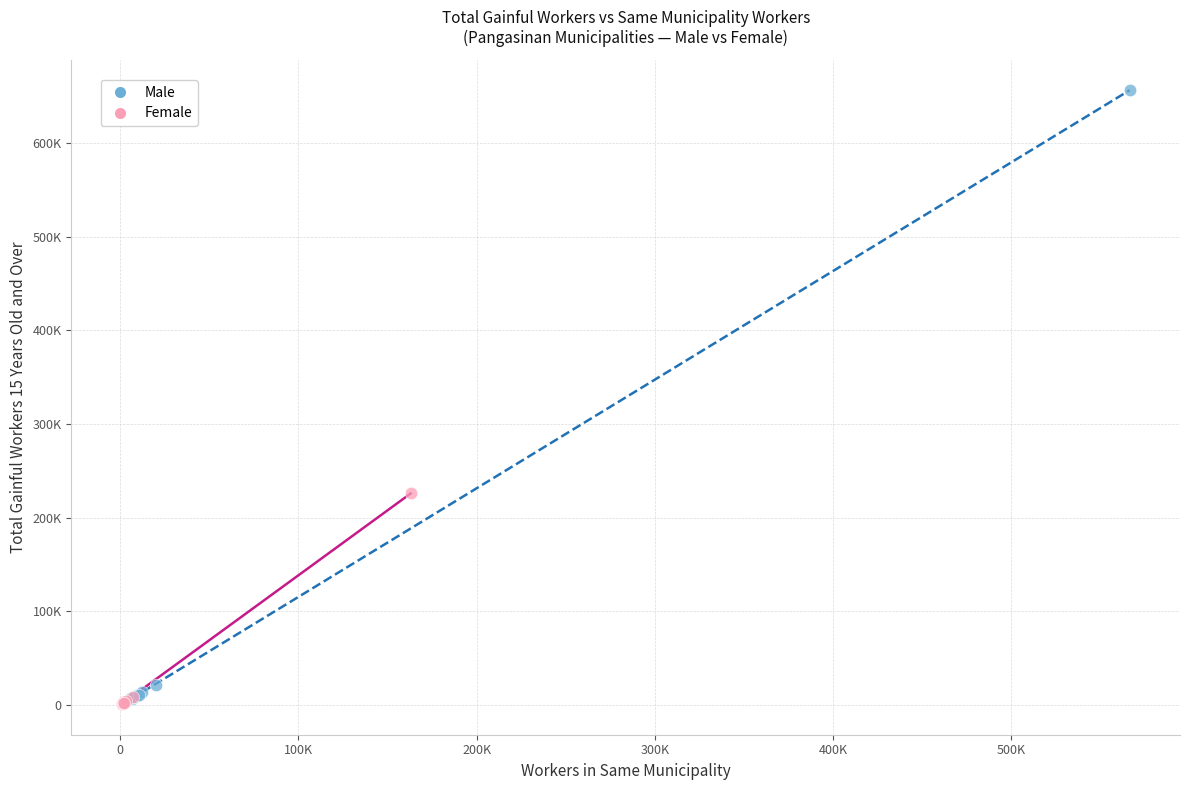

Which series has the largest Y range (max minus min)?

Male